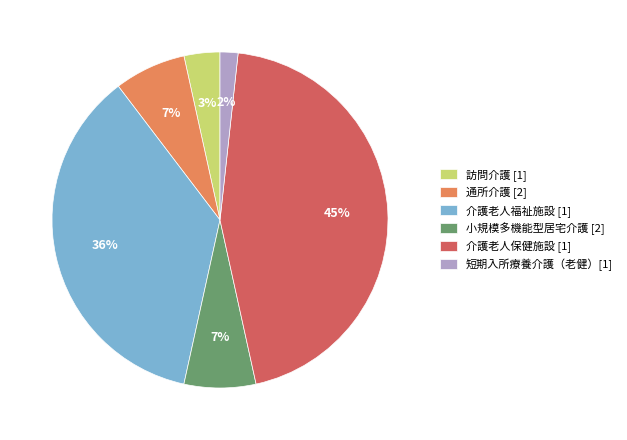

What percentage is the 通所介護 slice, to the nearest percent?

7%